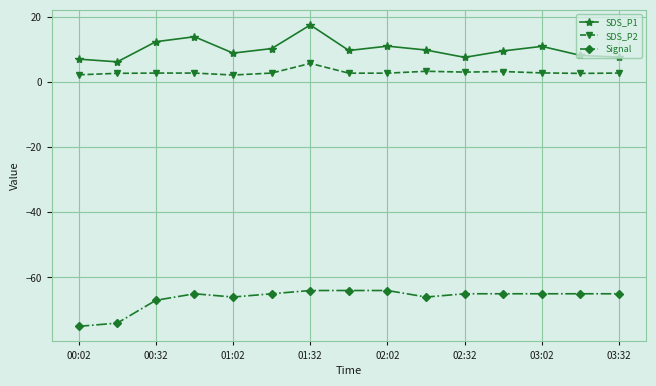

What is the sum of all SDS_P2 values?

44.2